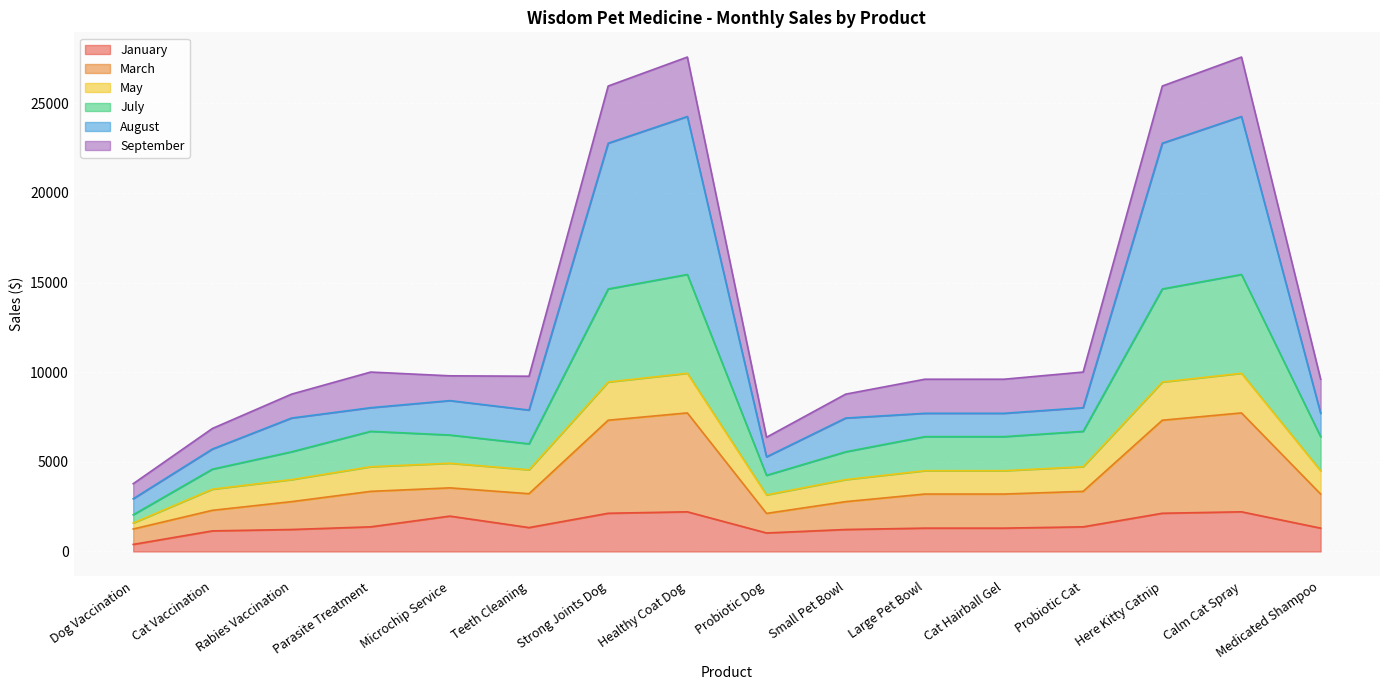

Does the chart display data point markers on the line(s)?

No